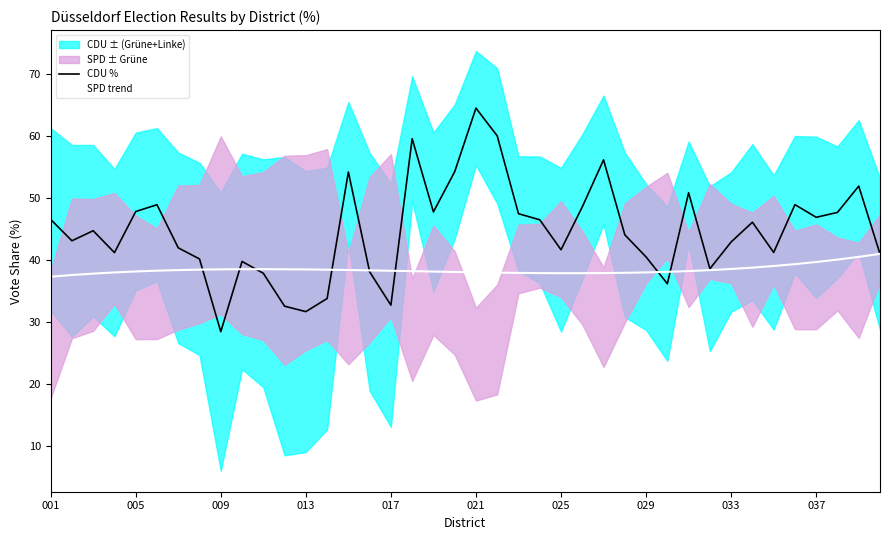

Reading left to right, transcribe all the data shown in this chart.

CDU %: 46.6	43.1	44.8	41.2	47.9	49.0	42.0	40.2	28.5	39.8	37.9	32.6	31.7	33.8	54.2	38.1	32.8	59.6	47.8	54.3	64.5	60.0	47.5	46.5	41.7	48.6	56.2	44.1	40.5	36.2	50.9	38.6	43.0	46.1	41.3	49.0	46.9	47.7	52.0	41.0
SPD trend: 37.4	37.6	37.8	38.0	38.2	38.3	38.4	38.5	38.5	38.6	38.6	38.5	38.5	38.5	38.4	38.4	38.3	38.2	38.2	38.1	38.1	38.0	38.0	37.9	37.9	37.9	37.9	38.0	38.0	38.1	38.3	38.4	38.6	38.8	39.1	39.4	39.7	40.1	40.5	41.0